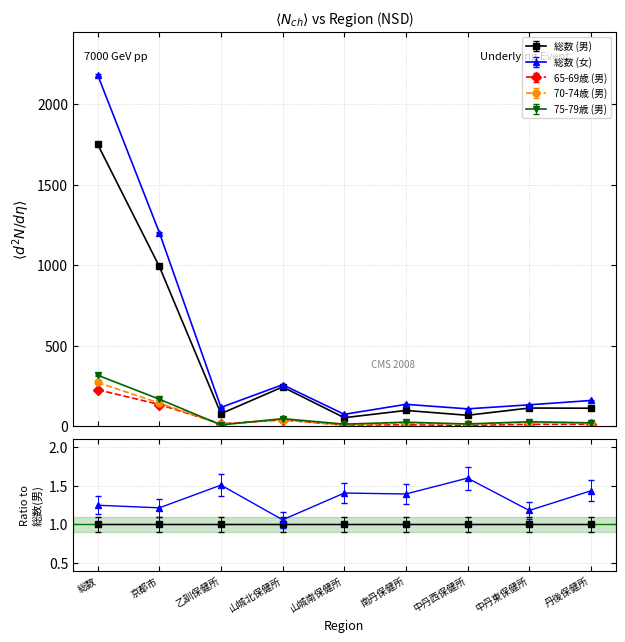

What is the label of the 8th point from the right?

京都市